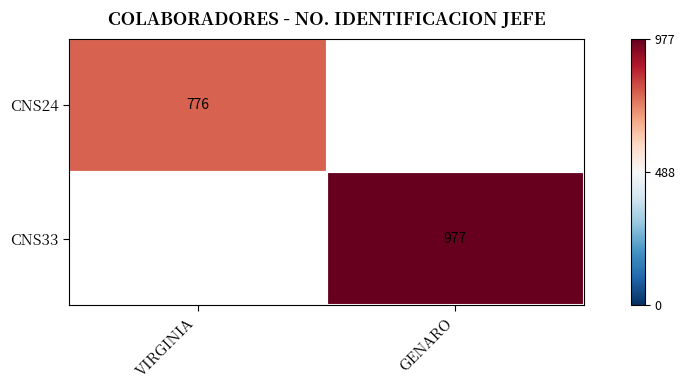

The value of CNS33 at GENARO is 1741. True or false?

False